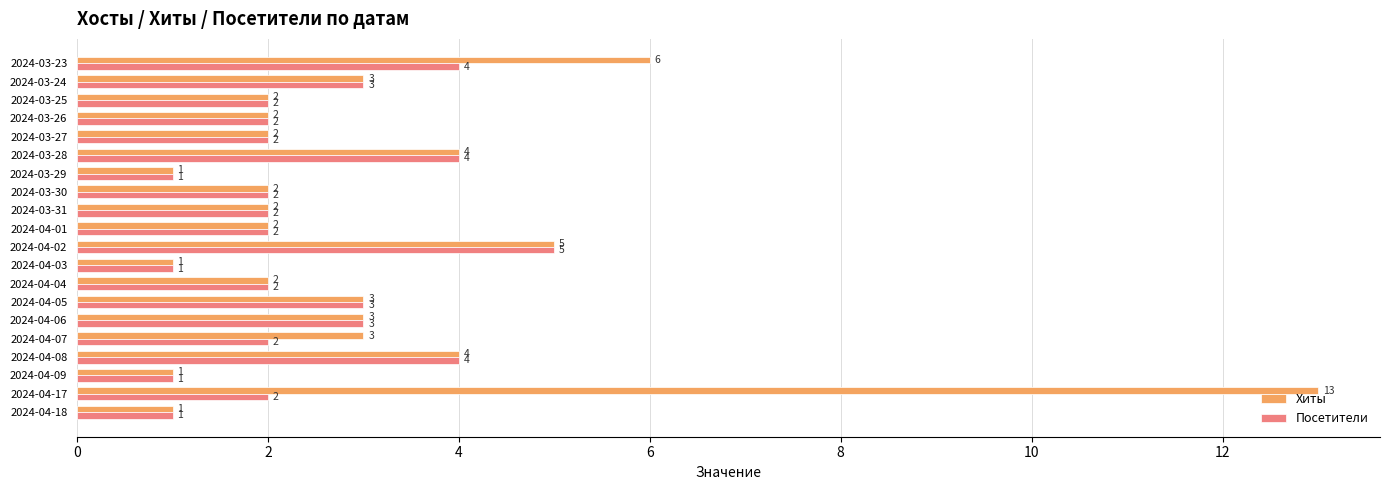

What is the sum of the Хиты values at 2024-03-23 and 2024-04-04?

8